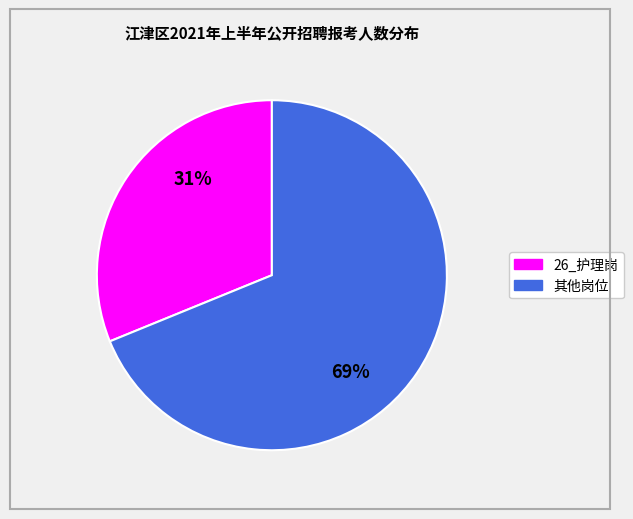

Does any single category account for the majority?

Yes